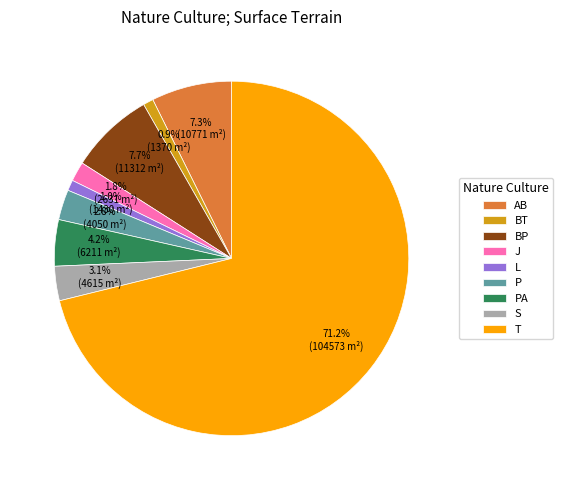

Is there a majority slice in this chart?

Yes